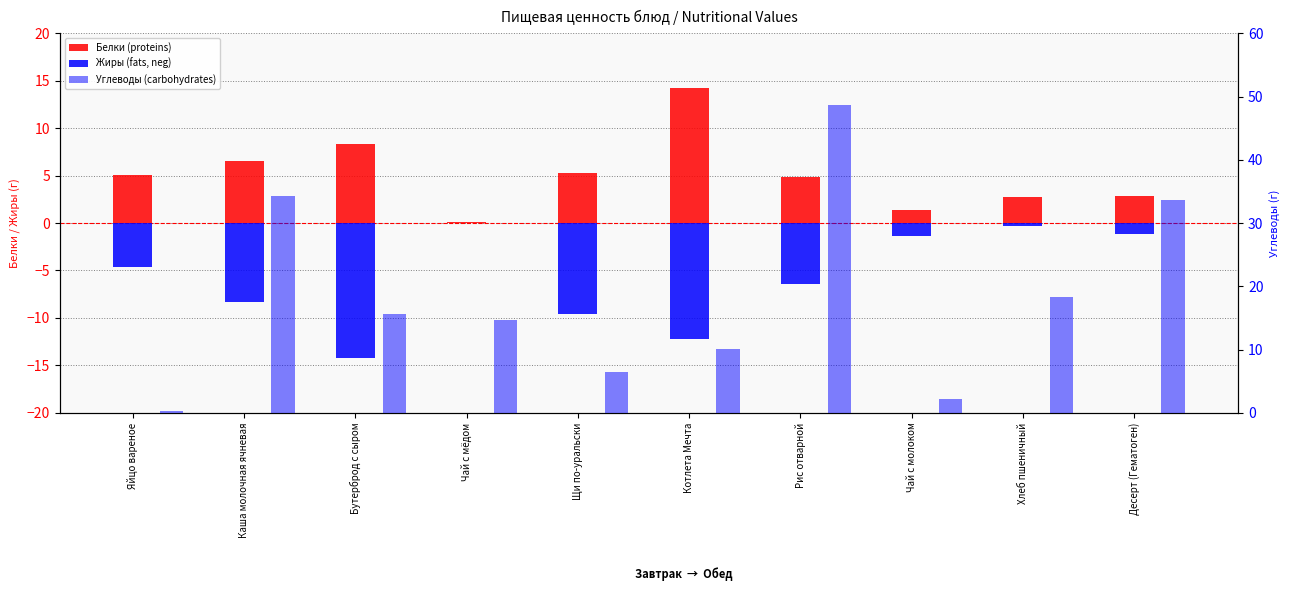

What value does the Жиры (fats, neg) series have at Чай с молоком?

-1.4